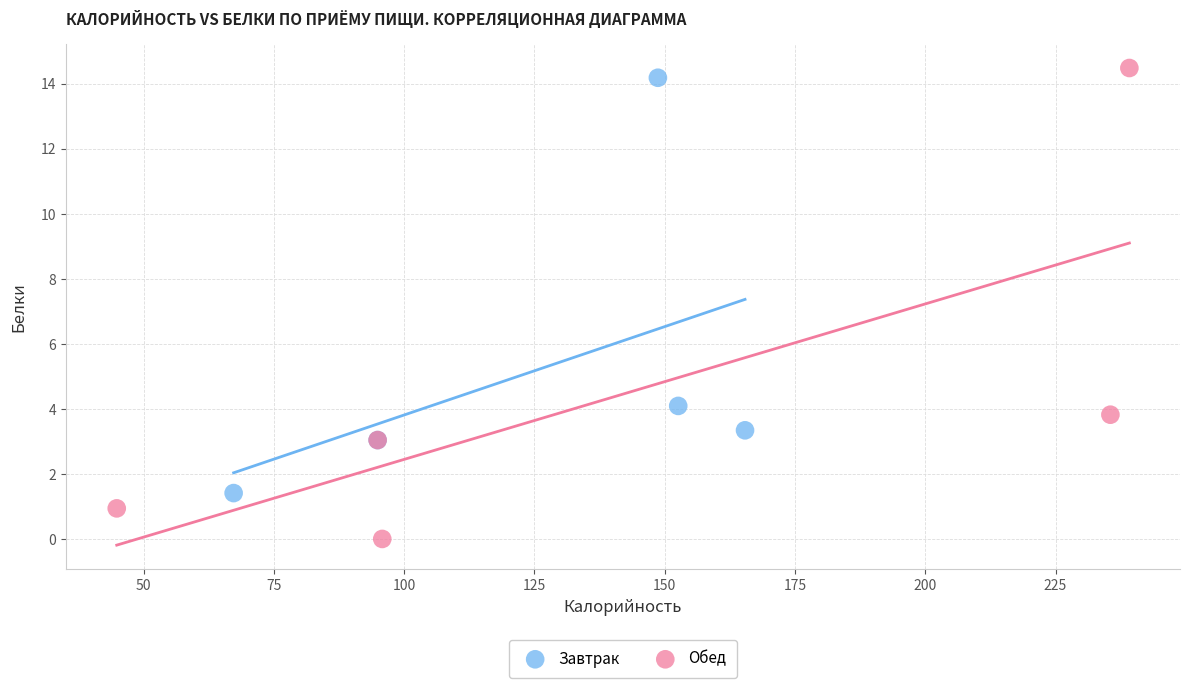

Which series has the widest spread of Y values?

Обед